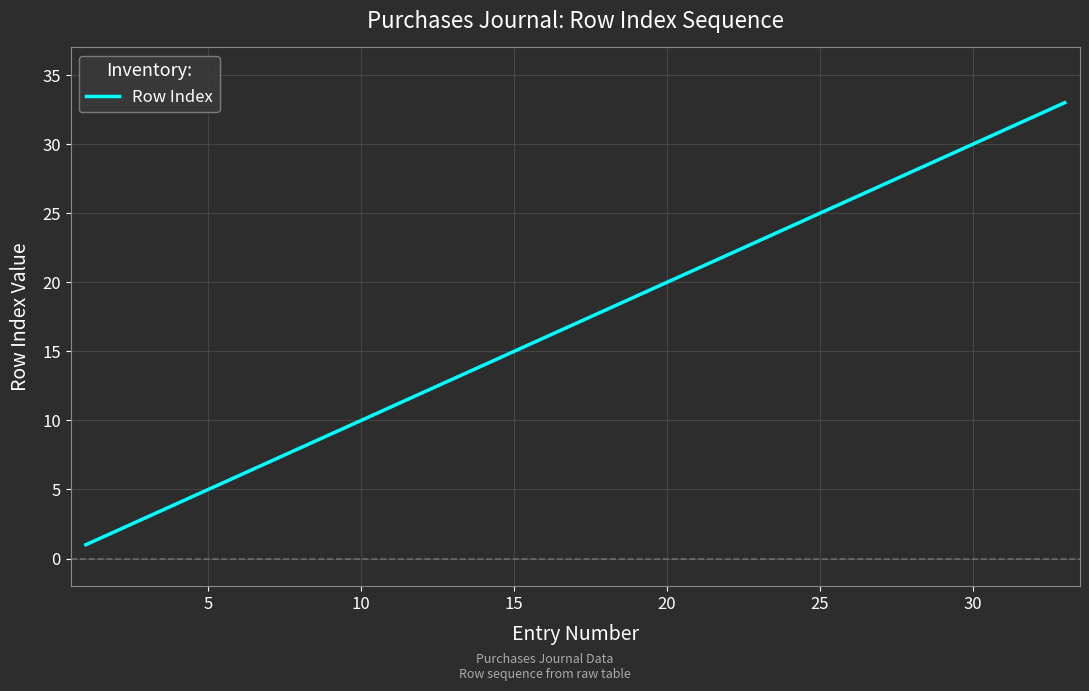

What is the maximum value shown in the chart?

33